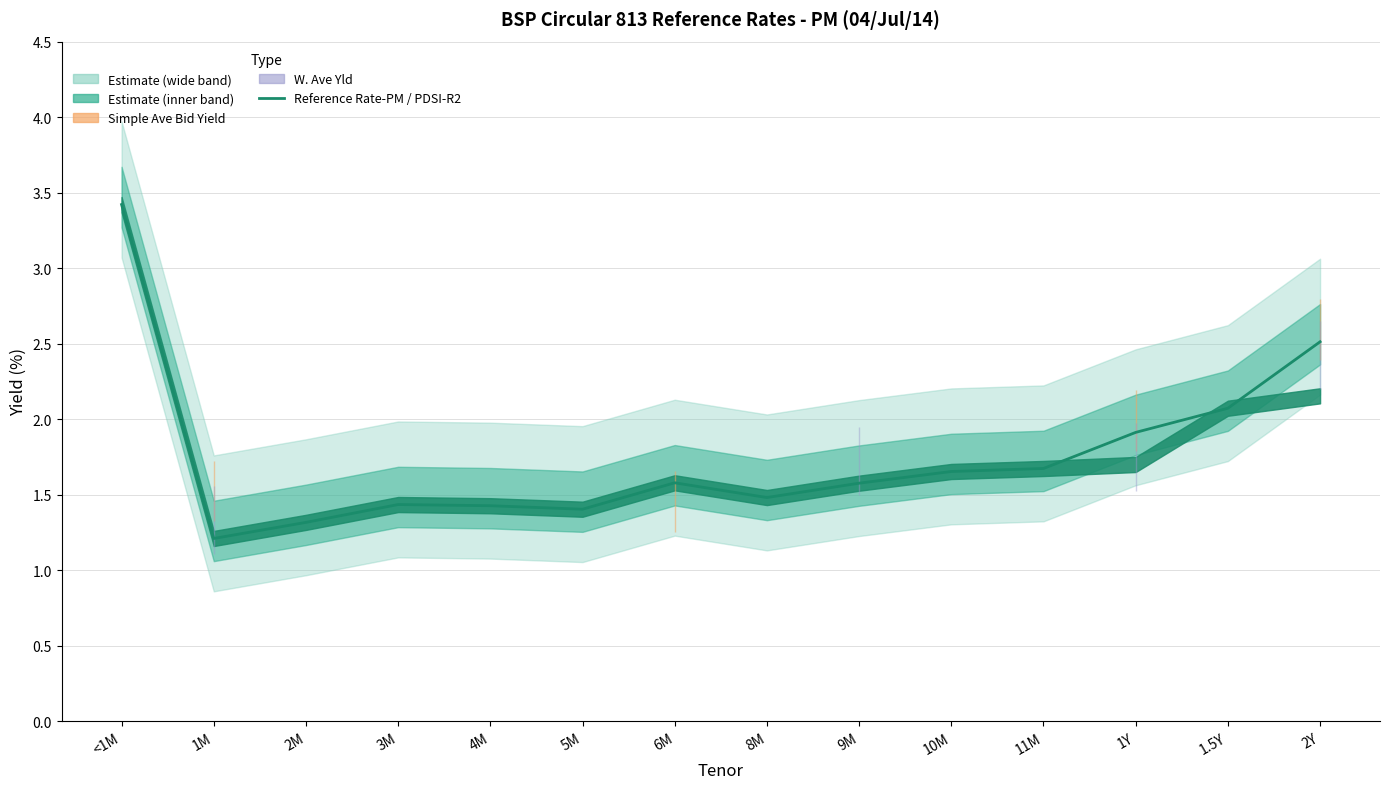

At which category does the chart reach its peak across all series?

<1M